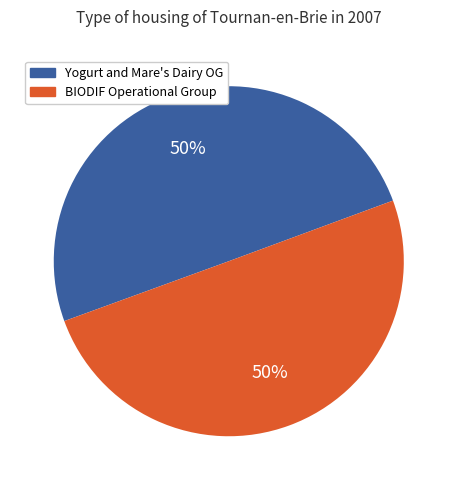

To the nearest percent, what is the average slice percentage?

50%